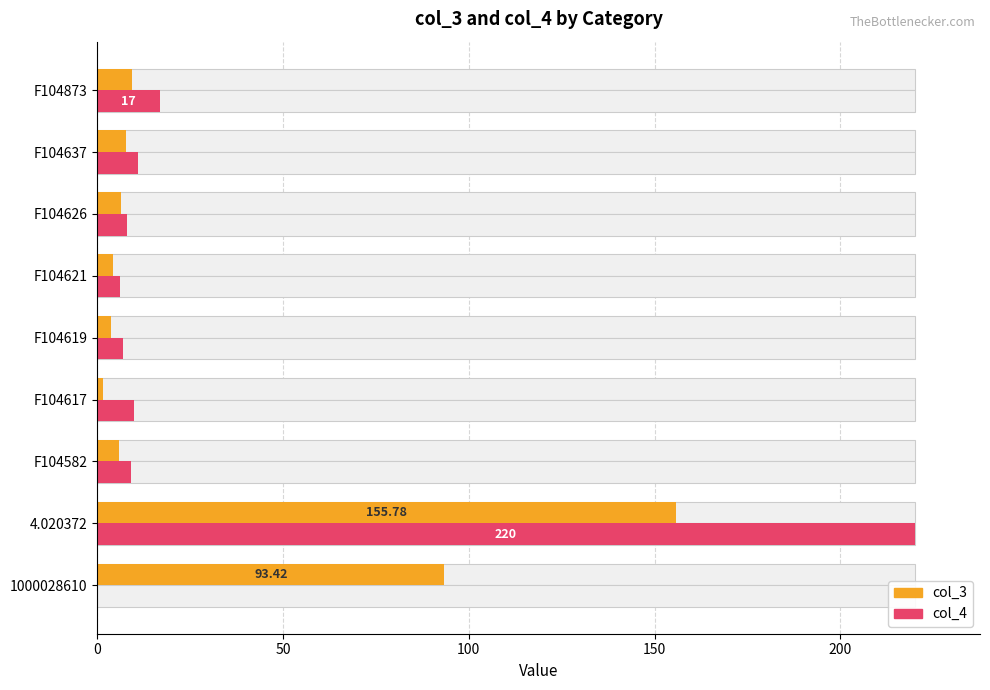

At F104621, list the series in order from smallest to largest.

col_3, col_4